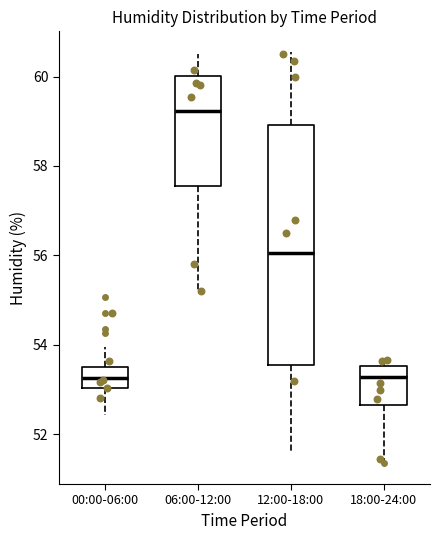

Where does the upper whisker of the box for 06:00-12:00 end on the y-axis? The values are not printed on the chart, so give them approximately, as read against the axis.

60.6